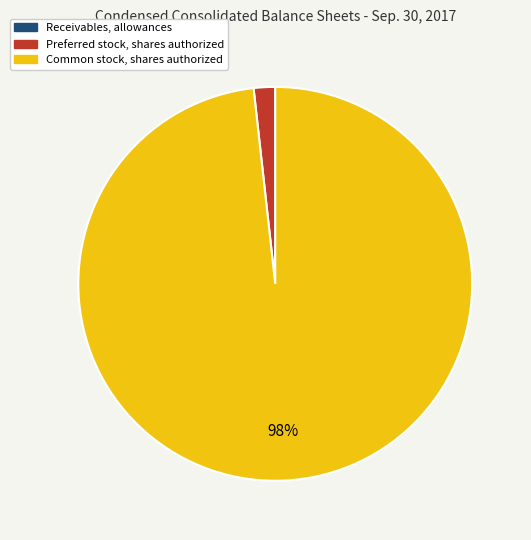

What percentage is the Preferred stock, shares authorized slice, to the nearest percent?

2%